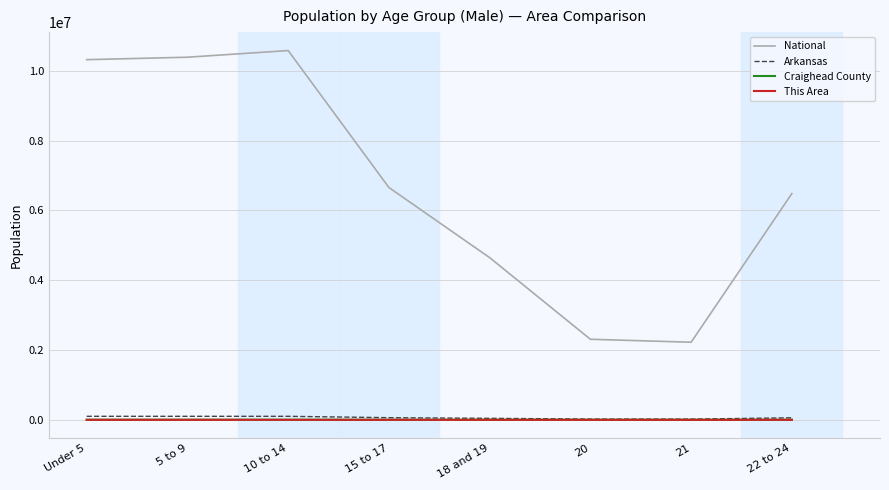

Is the value of National at 18 and 19 greater than the value of Craighead County at 15 to 17?

Yes